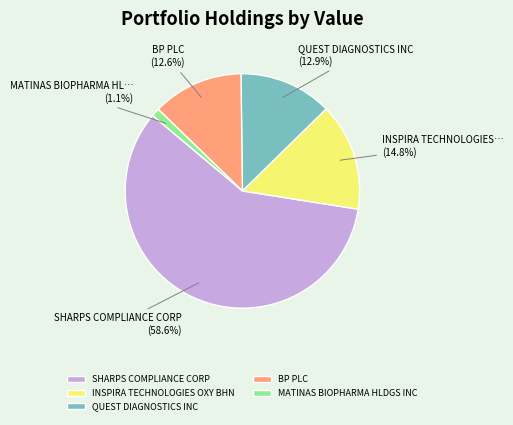

What percentage is NOT represented by SHARPS COMPLIANCE CORP?

41.4%